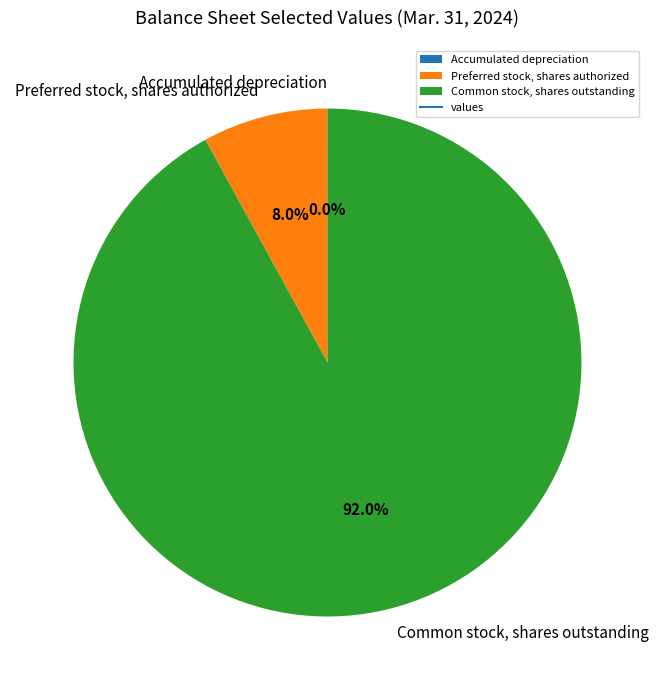

To the nearest percent, what is the average slice percentage?

33%